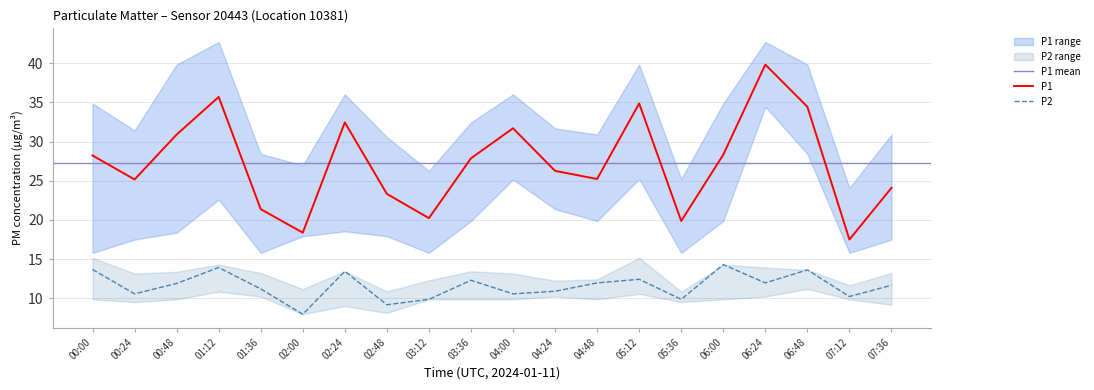

True or false: P1 and P2 cross at least once.

False